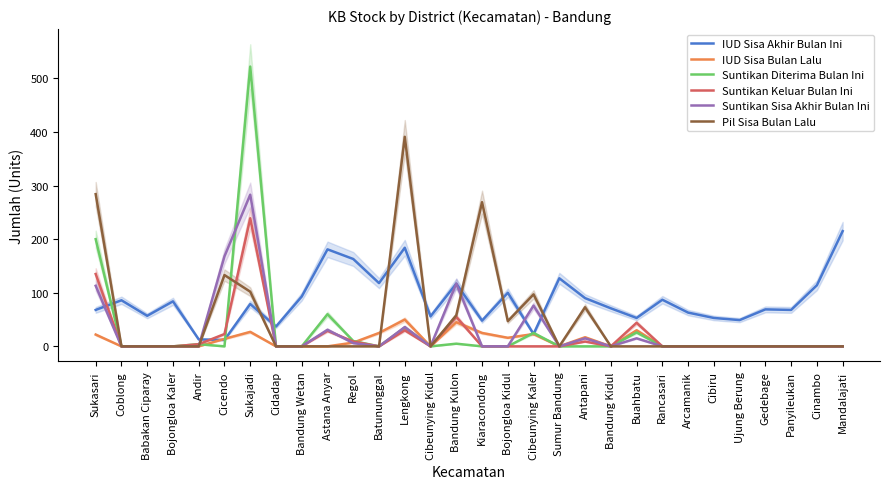

How many values in the IUD Sisa Akhir Bulan Ini series are below 79?

15